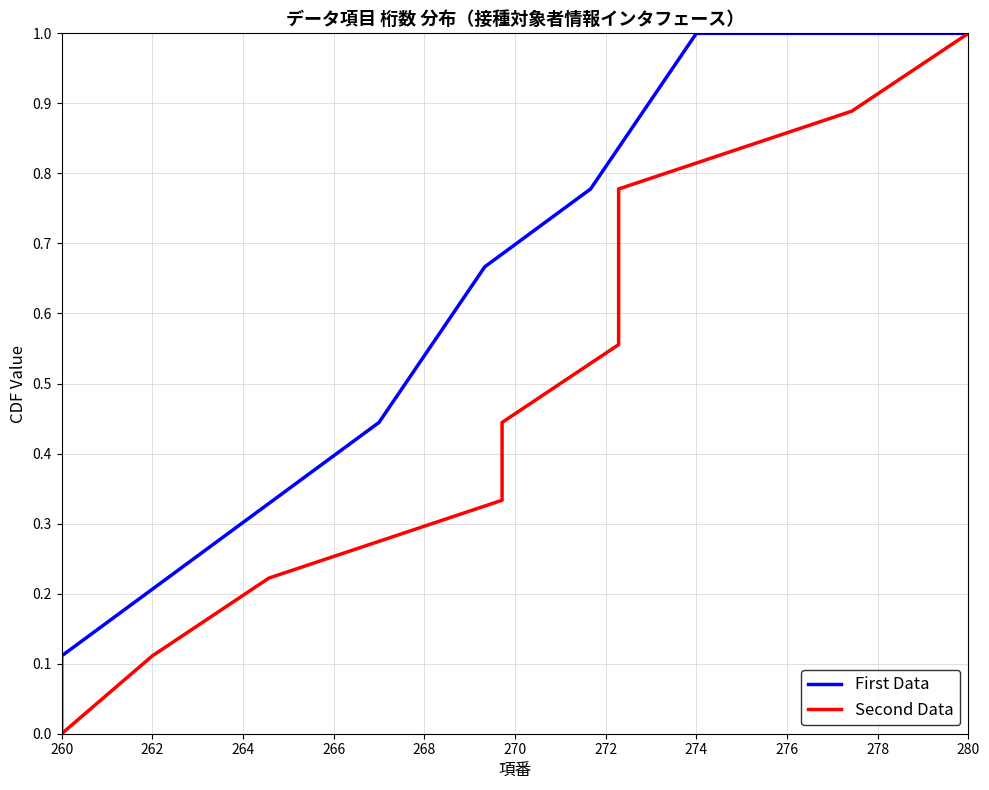

How many lines are shown in the chart?

2